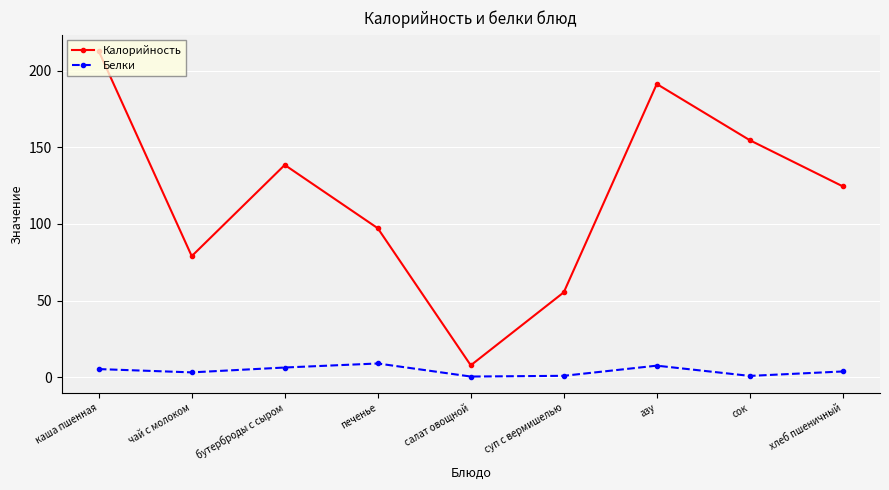

The Белки series shows 6.4 at бутерброды с сыром. True or false?

True